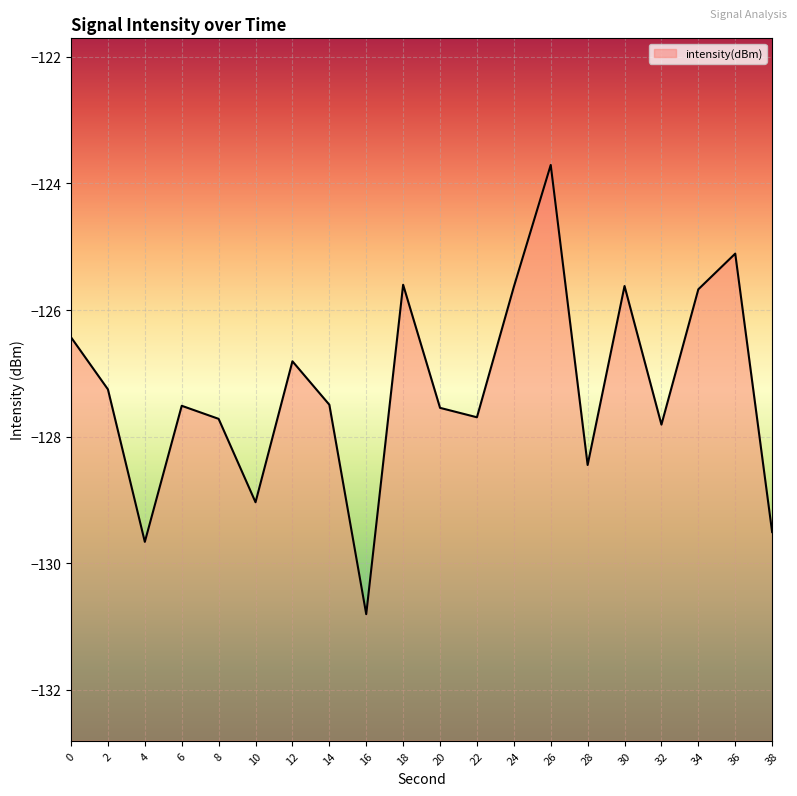

What is the value of the 8th point from the left?

-127.5